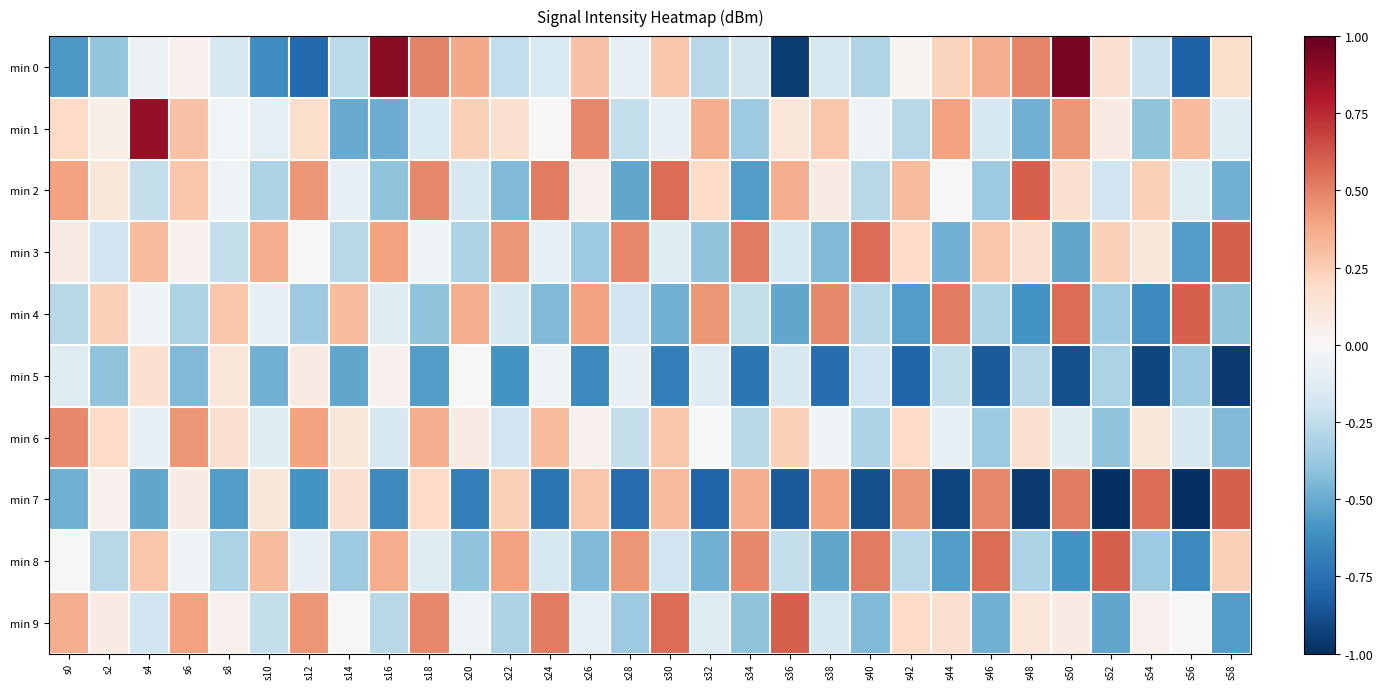

What is the smallest value displayed?

-1.0